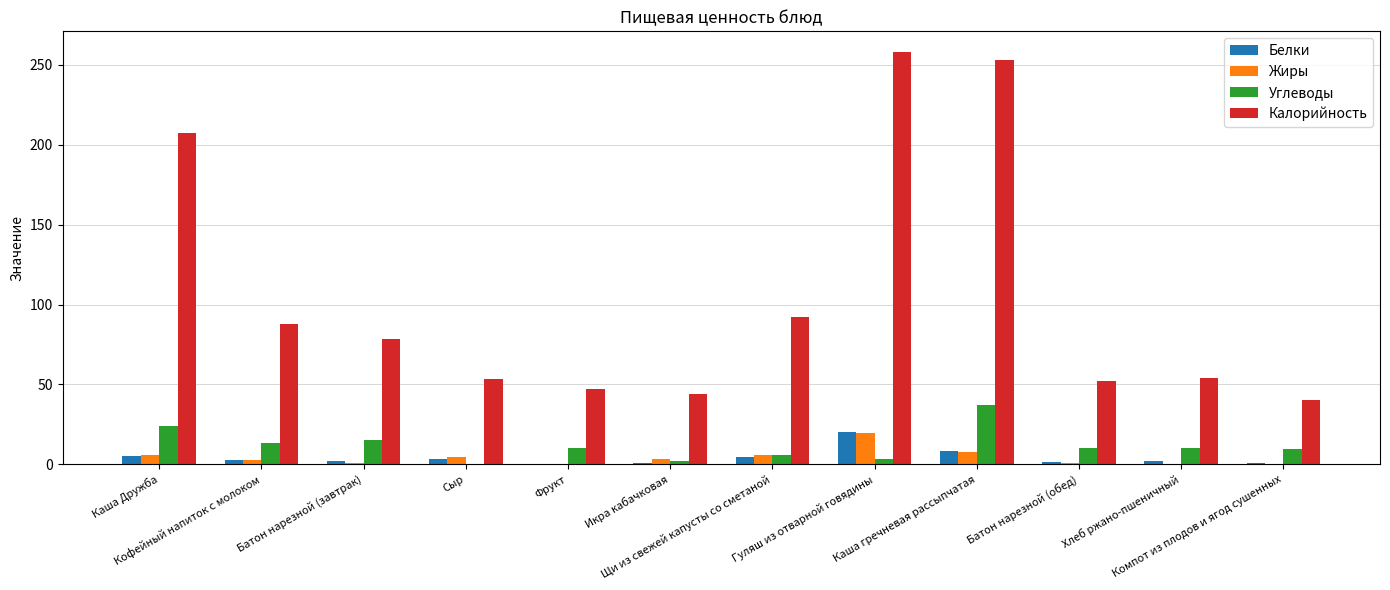

What is the approximate value of Углеводы at Икра кабачковая?

1.8